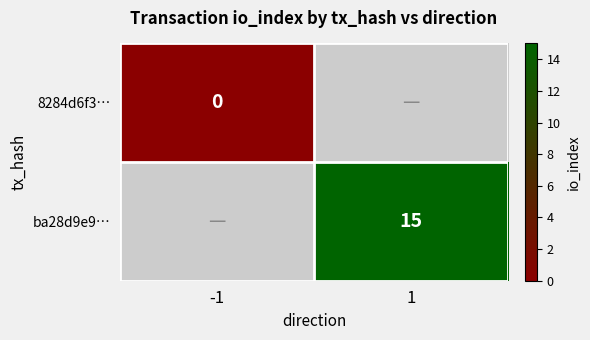

The ba28d9e9… series shows 15 at 1. True or false?

True